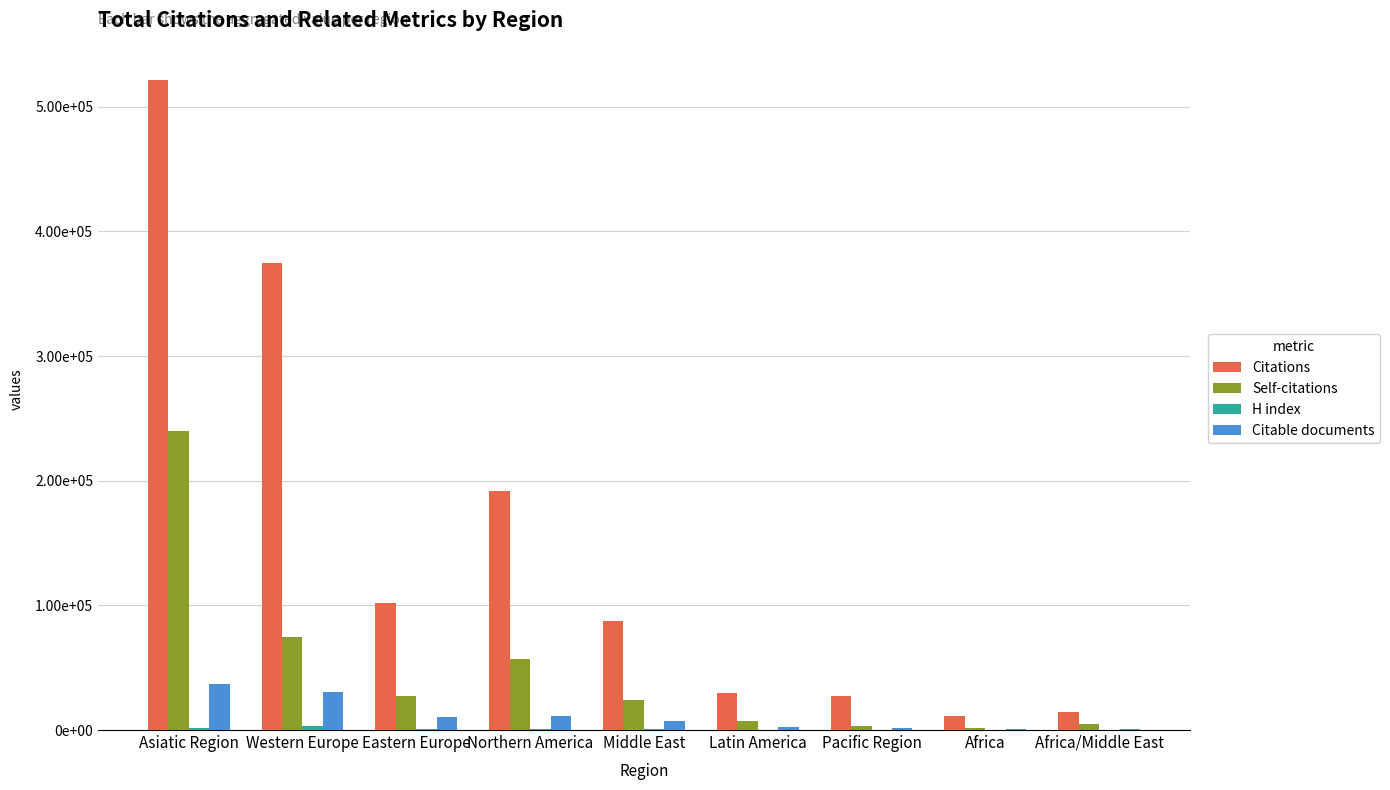

True or false: Citable documents has a value of 1957 at Pacific Region.

False